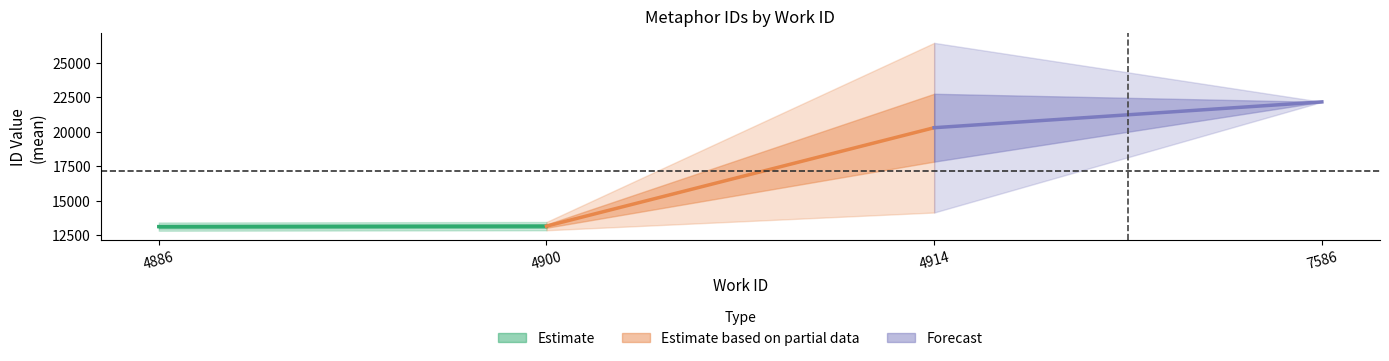

What is the greatest value displayed?

22164.5